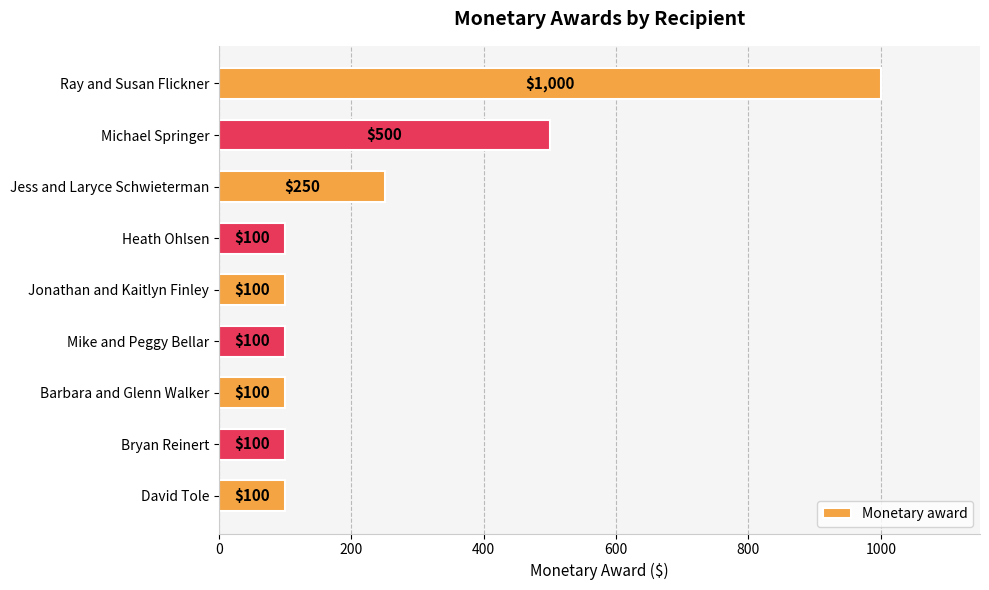

The value at Barbara and Glenn Walker is 143. True or false?

False